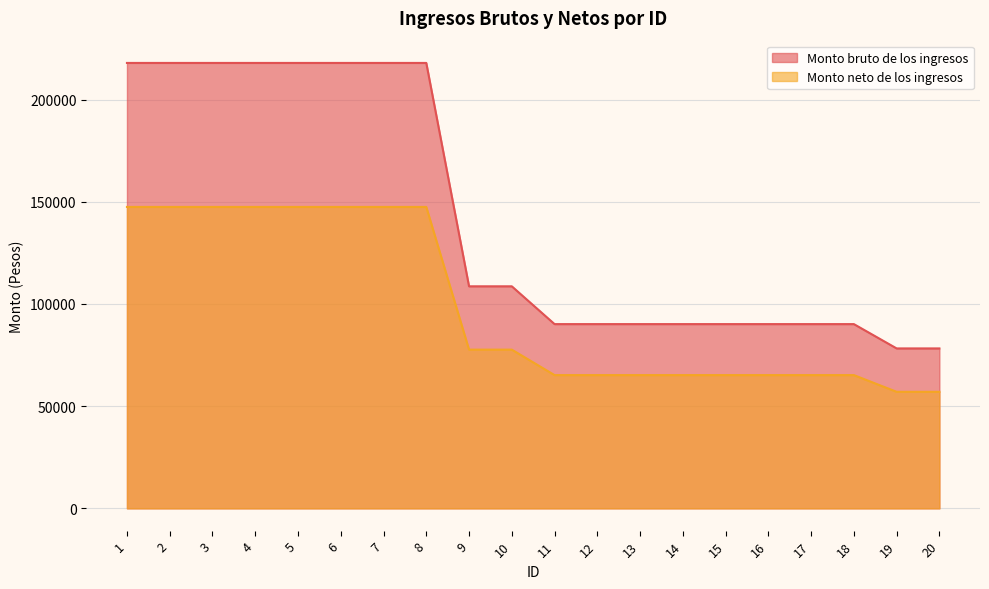

Rank the categories by Monto neto de los ingresos value from lowest to highest.

19, 20, 11, 12, 13, 14, 15, 16, 17, 18, 9, 10, 1, 2, 3, 4, 5, 6, 7, 8